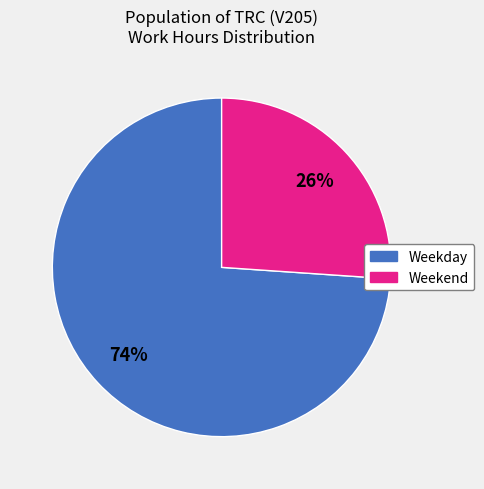

Count the number of slices in the pie.

2